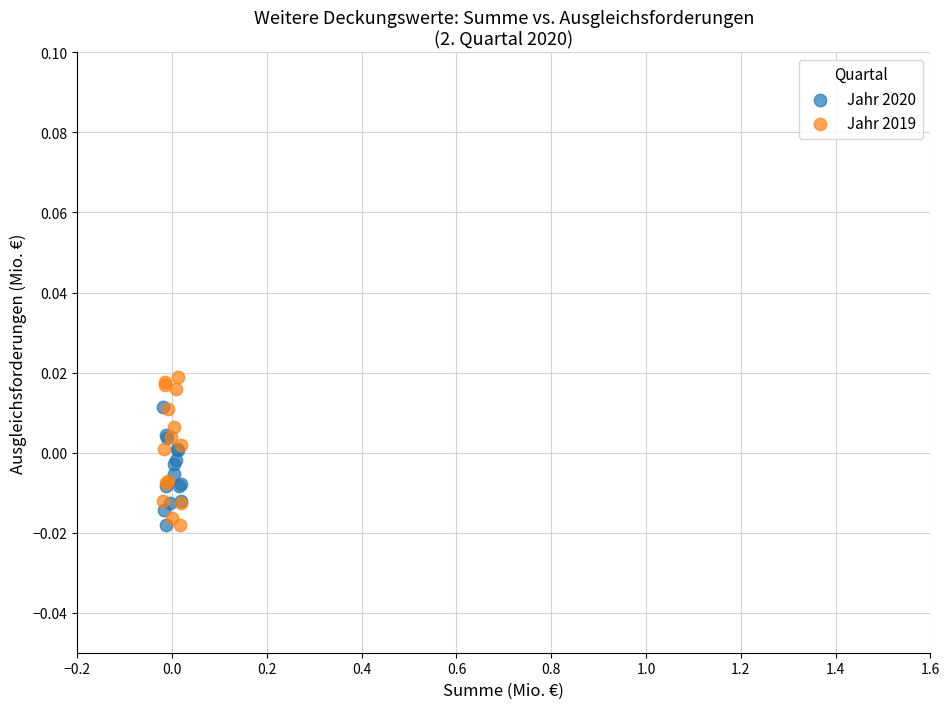

Which series has the largest Y range (max minus min)?

Jahr 2019